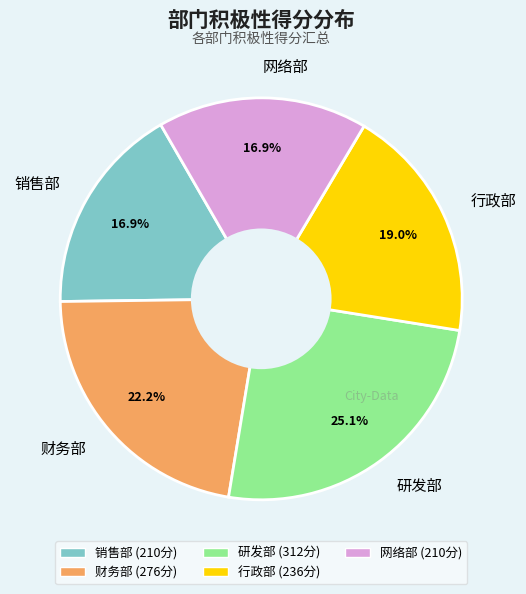

Does 行政部 represent more than half of the total?

No